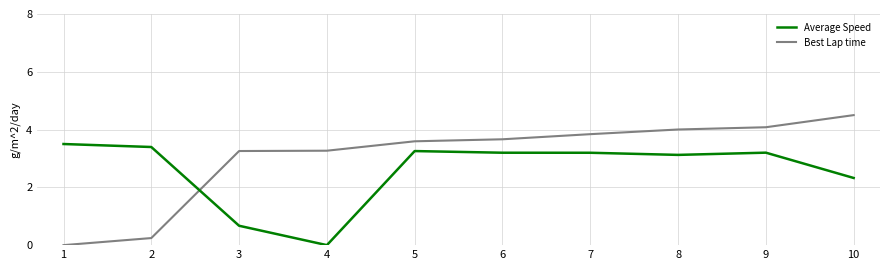

Rank the series at 7 from highest to lowest value.

Best Lap time, Average Speed